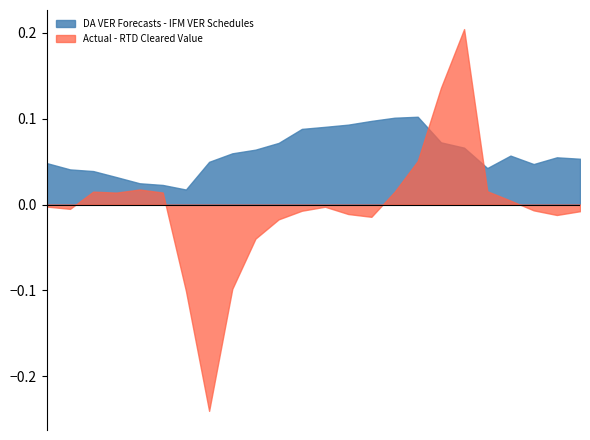

Where is Actual nearest to the value 6033?

19